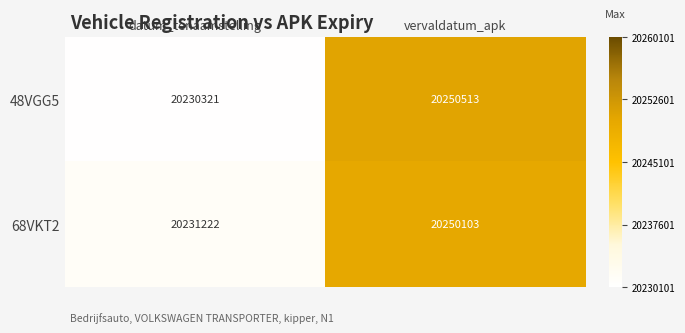

At how many categories does at least one series exceed 20248555?

1